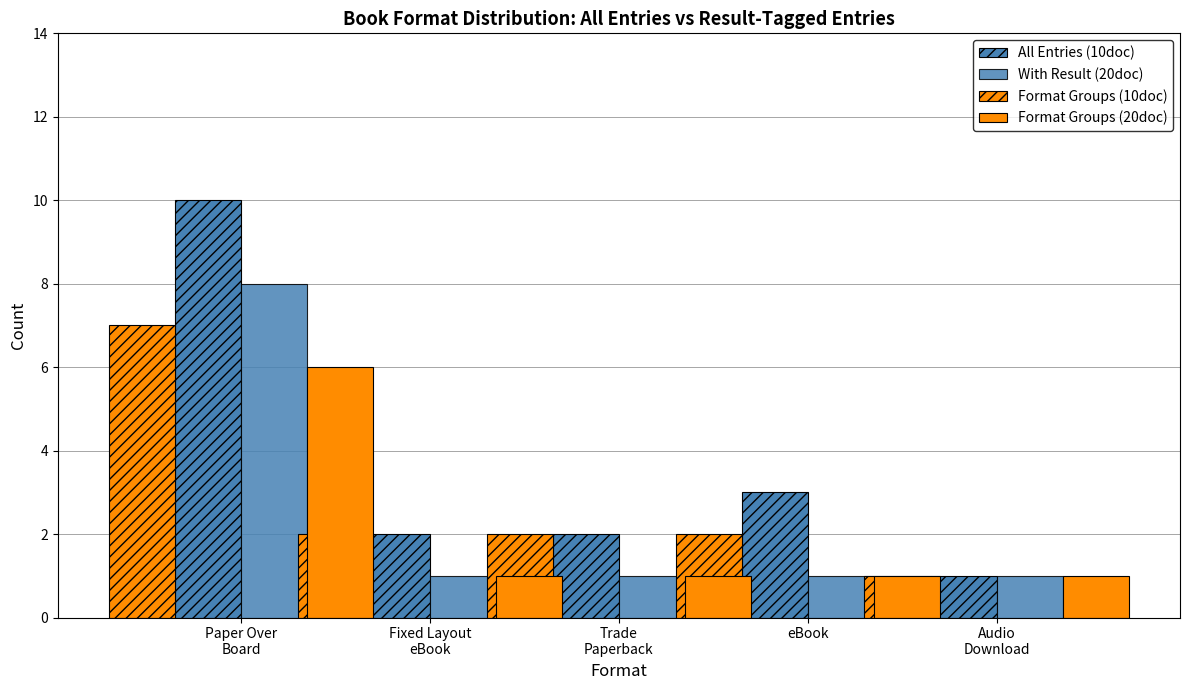

Reading right to left, transcribe all the data shown in this chart.

All Entries (10doc): 1	3	2	2	10
With Result (20doc): 1	1	1	1	8
Format Groups (10doc): 1	2	2	2	7
Format Groups (20doc): 1	1	1	1	6